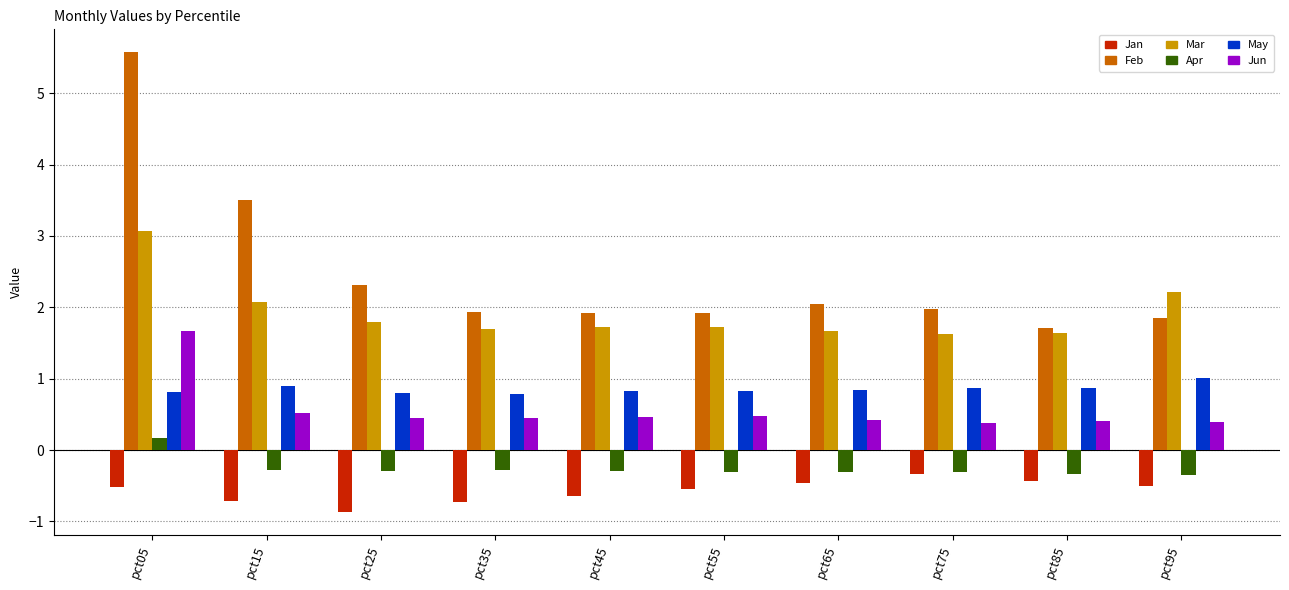

Between pct05 and pct45, which series saw the biggest shift?

Feb